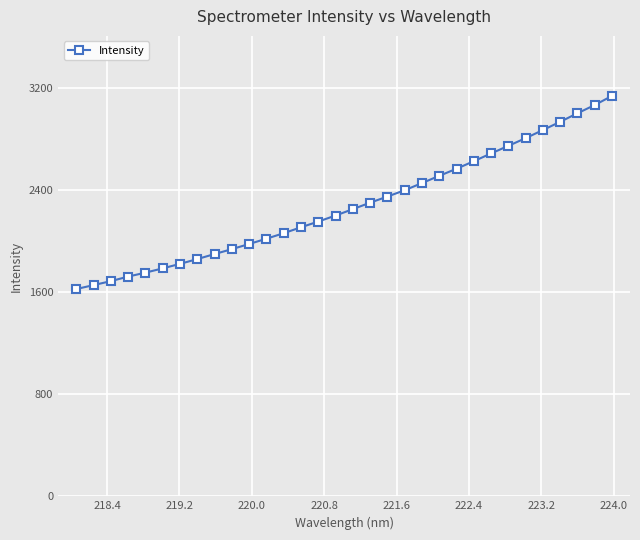

What is the value of the 1st point from the left?

1622.5